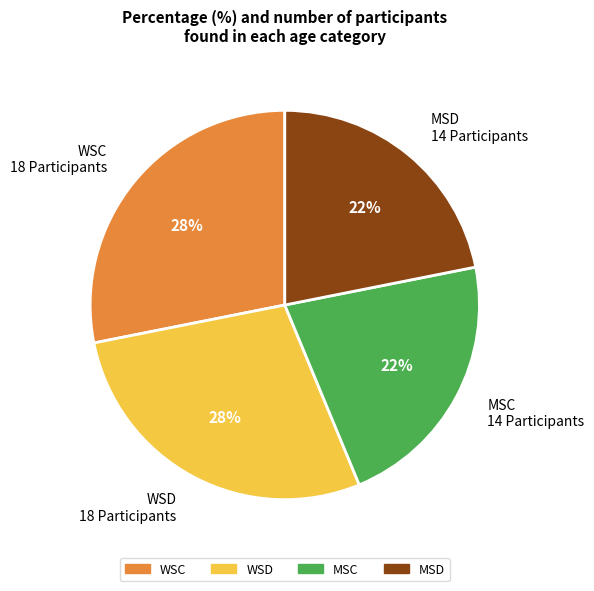

To the nearest percent, what is the difference between the largest and smallest slice percentages?

6%